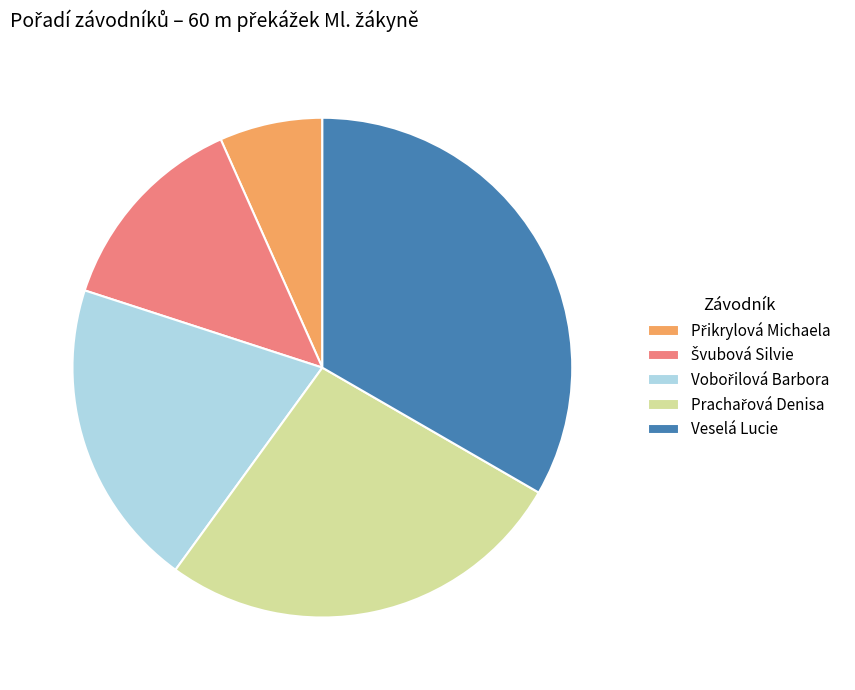

Does any single category account for the majority?

No